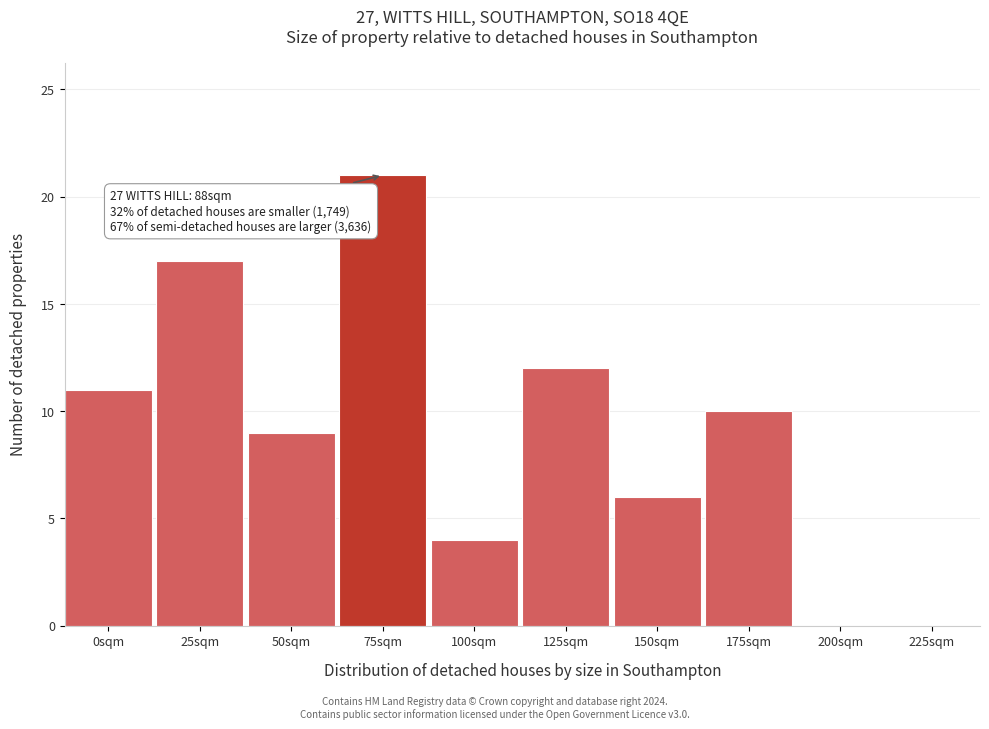

Reading left to right, transcribe all the data shown in this chart.

0sqm=11	25sqm=17	50sqm=9	75sqm=21	100sqm=4	125sqm=12	150sqm=6	175sqm=10	200sqm=0	225sqm=0